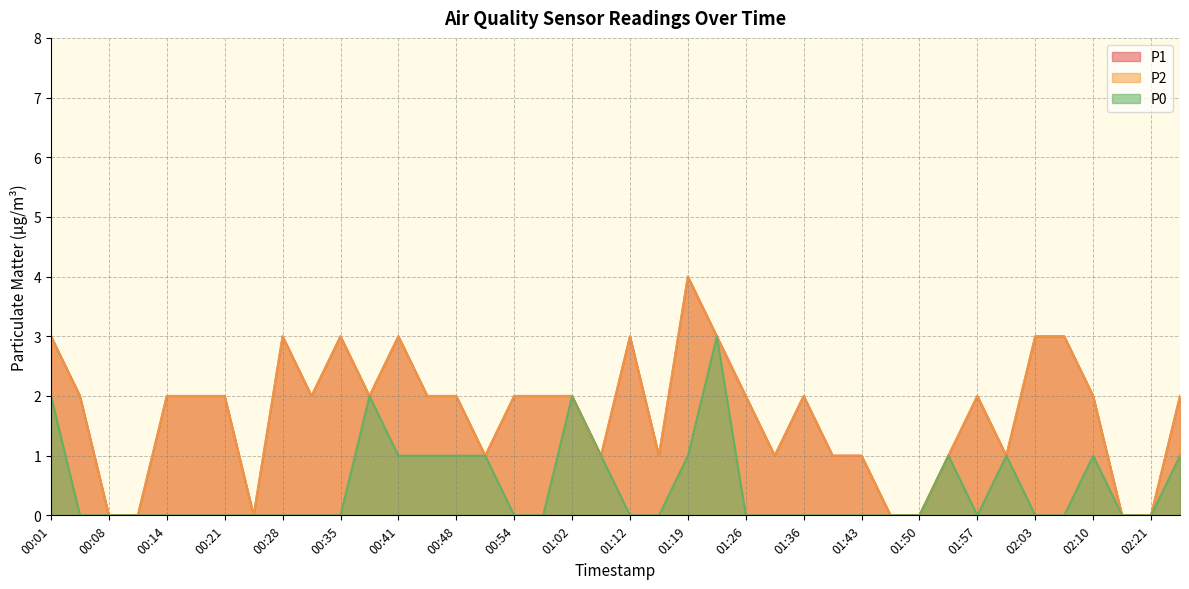

Which series has the largest range (max minus min)?

P1